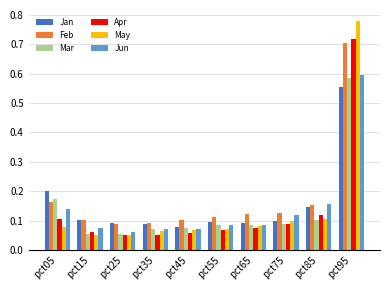

List the series in order of their peak value, lowest first.

Jan, Mar, Jun, Feb, Apr, May